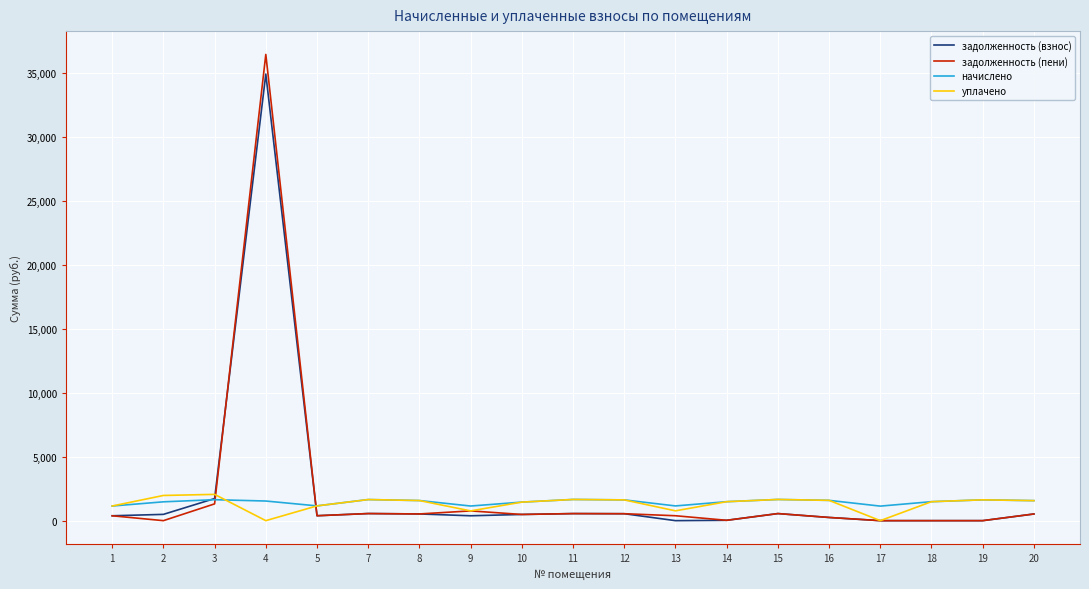

What is the maximum value shown in the chart?

36423.6